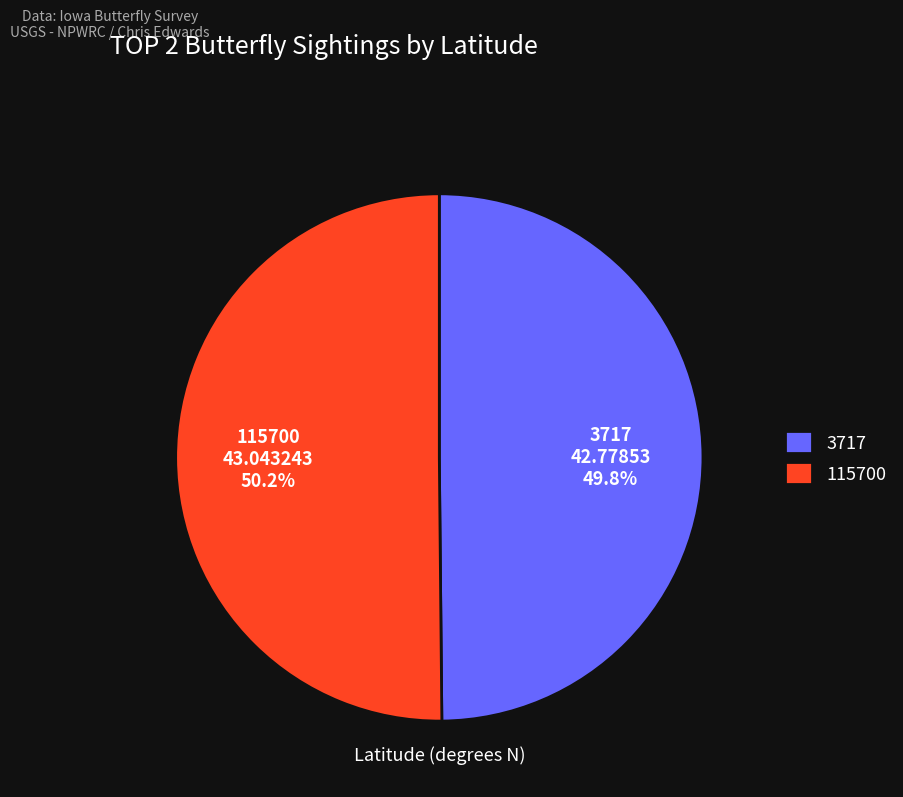

How much of the chart is everything except 3717?

50.2%